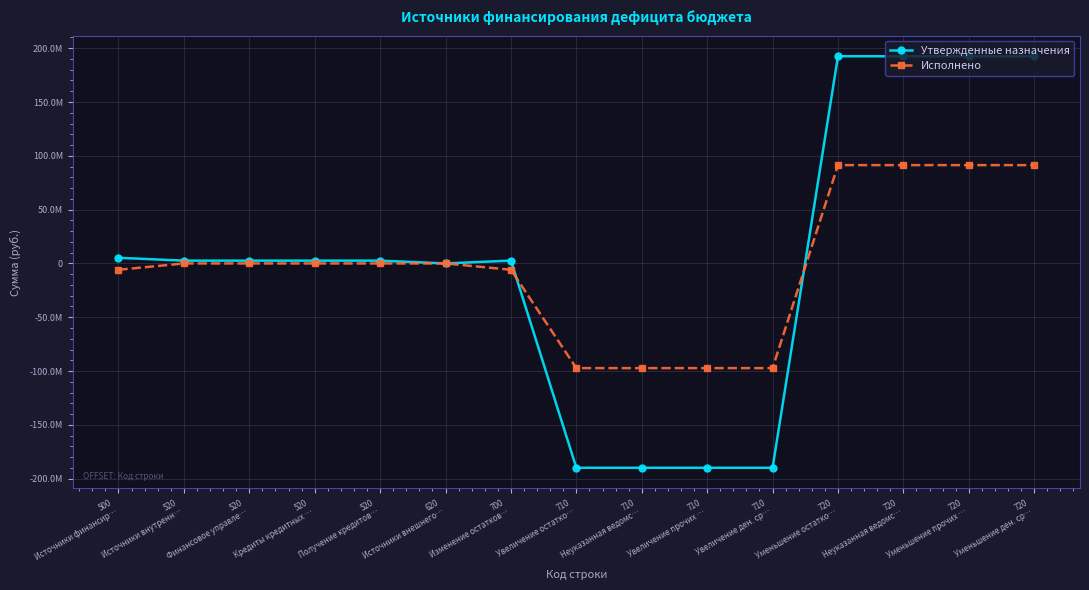

What is the sum of all Утвержденные назначения values?

28898531.9